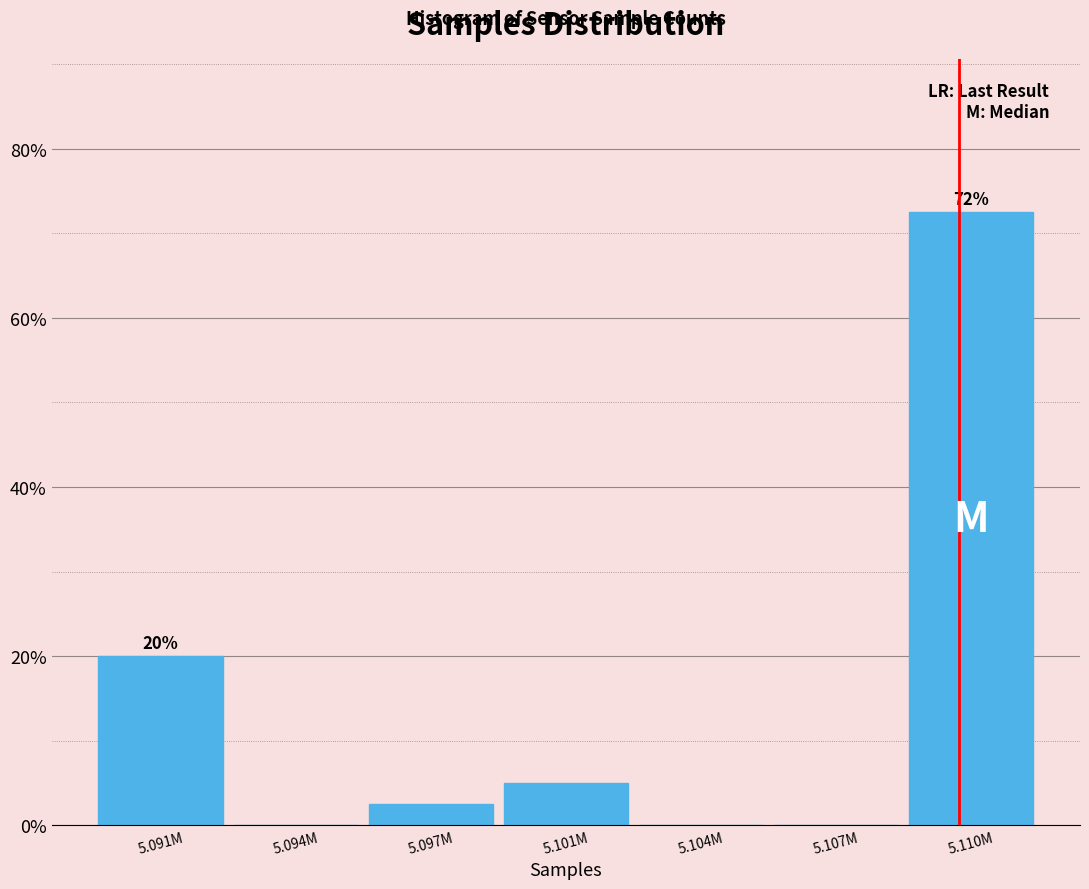

Reading right to left, list all the values displayed in this chart.

5.110M=72.5	5.107M=0.0	5.104M=0.0	5.101M=5.0	5.097M=2.5	5.094M=0.0	5.091M=20.0